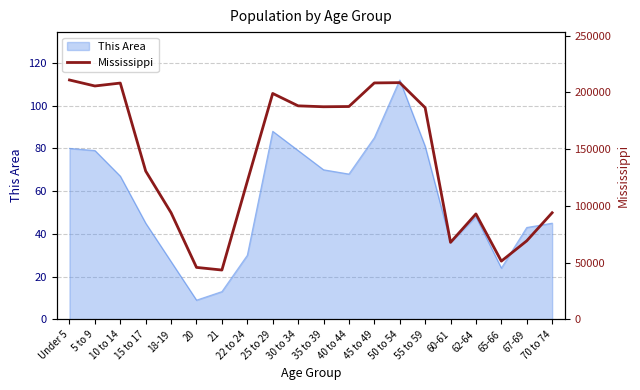

At which category does the chart reach its peak across all series?

Under 5